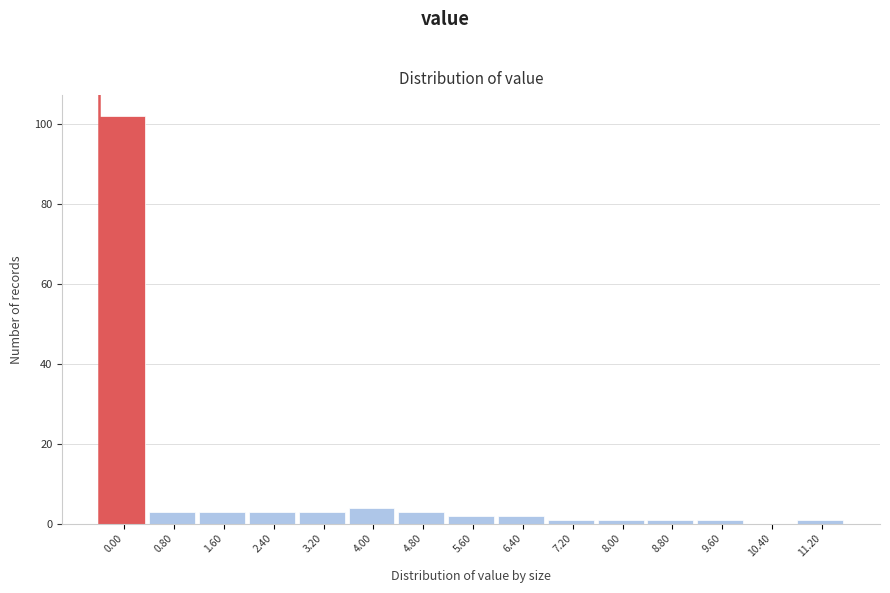

Reading left to right, extract all data points from this chart.

0.00=102	0.80=3	1.60=3	2.40=3	3.20=3	4.00=4	4.80=3	5.60=2	6.40=2	7.20=1	8.00=1	8.80=1	9.60=1	10.40=0	11.20=1